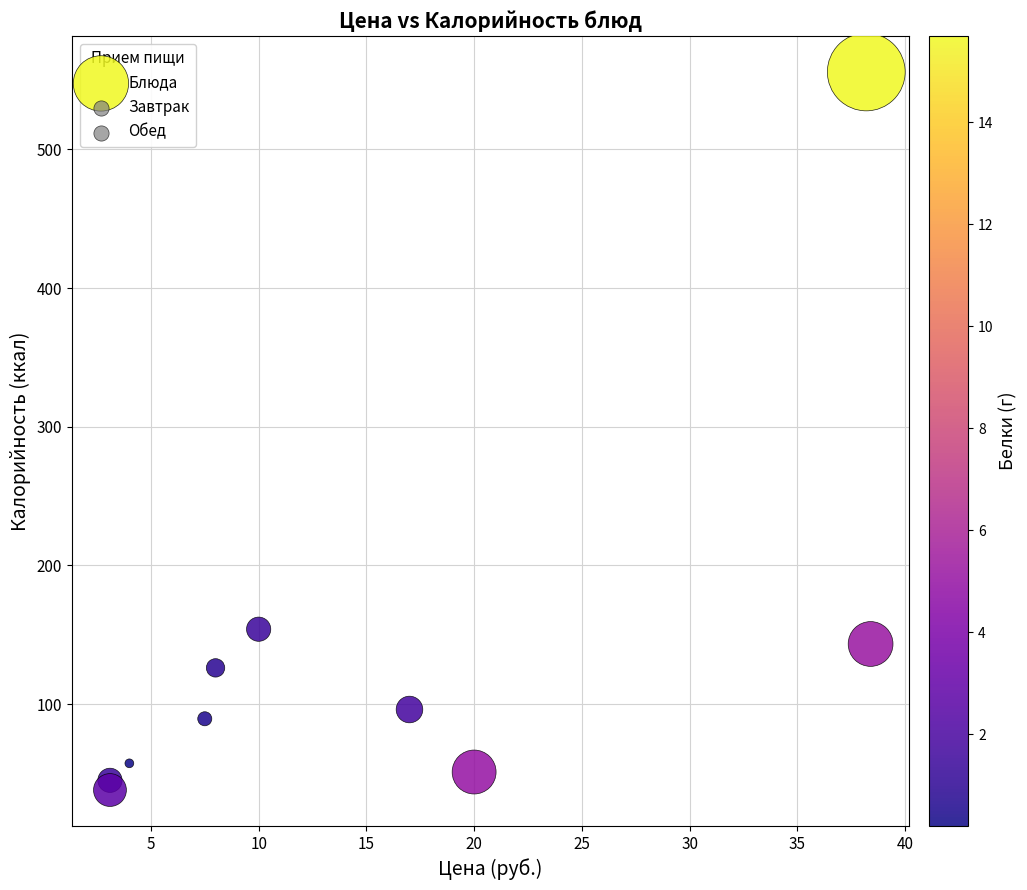

What Y value in the scatter plot is closest to 296?

154.0